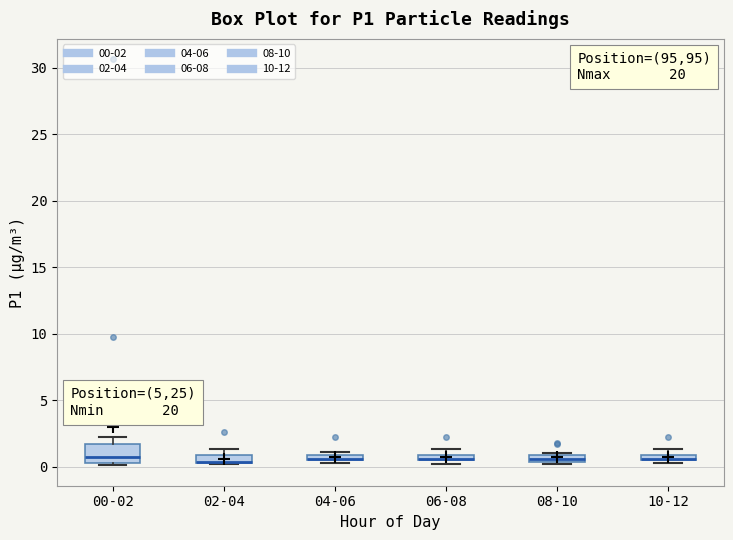

Comparing the boxes themselves (not the whiskers), which one is the tallest?

00-02